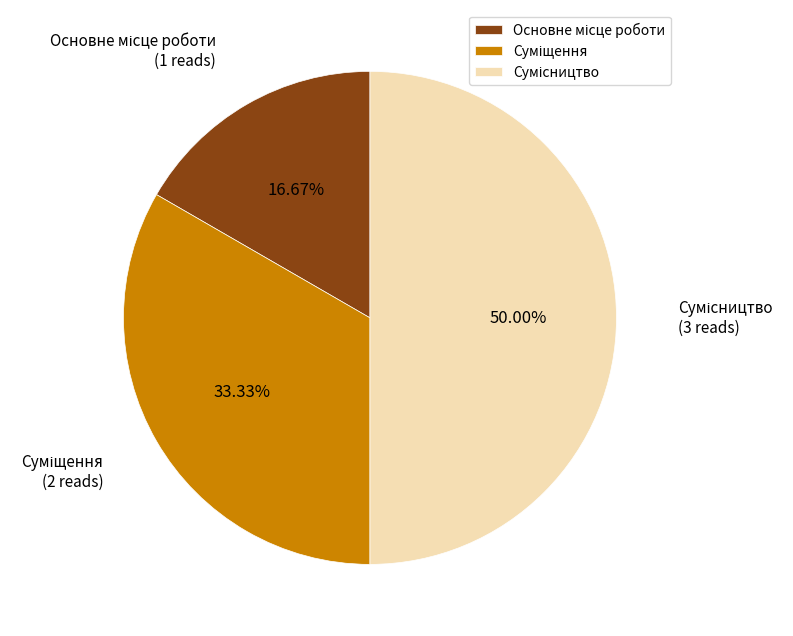

Which category has the smallest portion of the pie?

Основне місце роботи